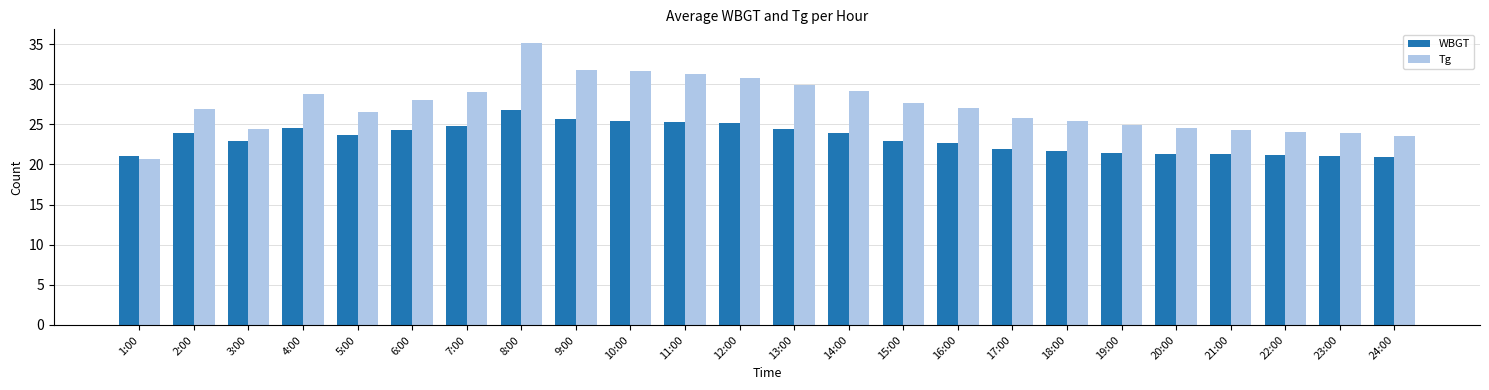

Rank the series at 1:00 from highest to lowest value.

WBGT, Tg